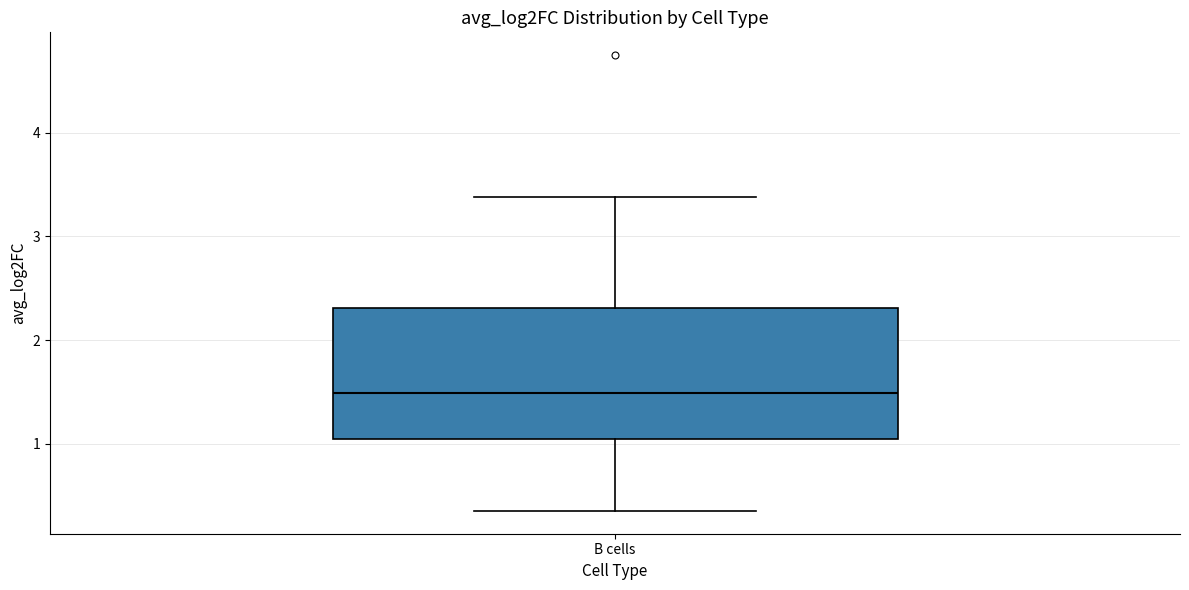

Transcribe this box plot: give where the median line is, the range the box spans, and where the two whiskers end, as read against the y-axis. The values are not printed on the chart, so give them approximately, as read against the axis.

median 1.5, box 1.0 to 2.3, whiskers 0.4 to 3.4